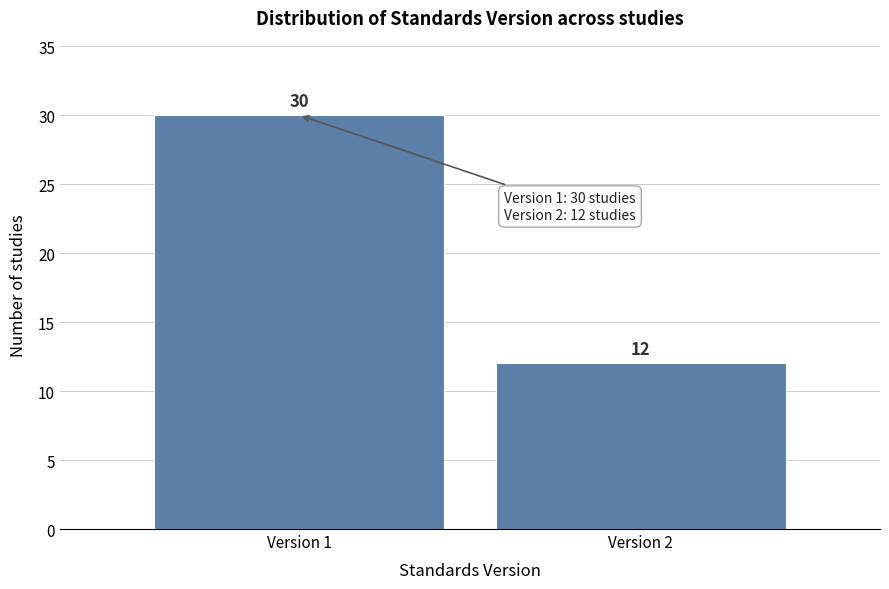

Reading left to right, list all the values displayed in this chart.

Version 1=30	Version 2=12